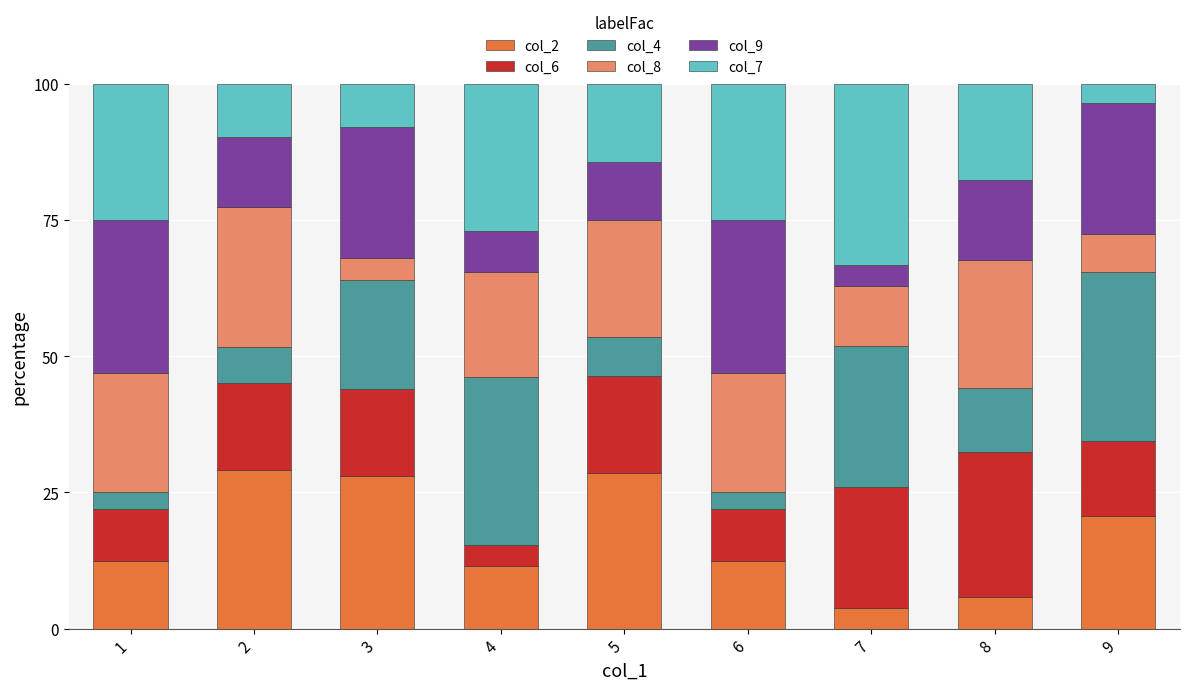

What is the sum of the col_2 values at 5 and 1?

41.1